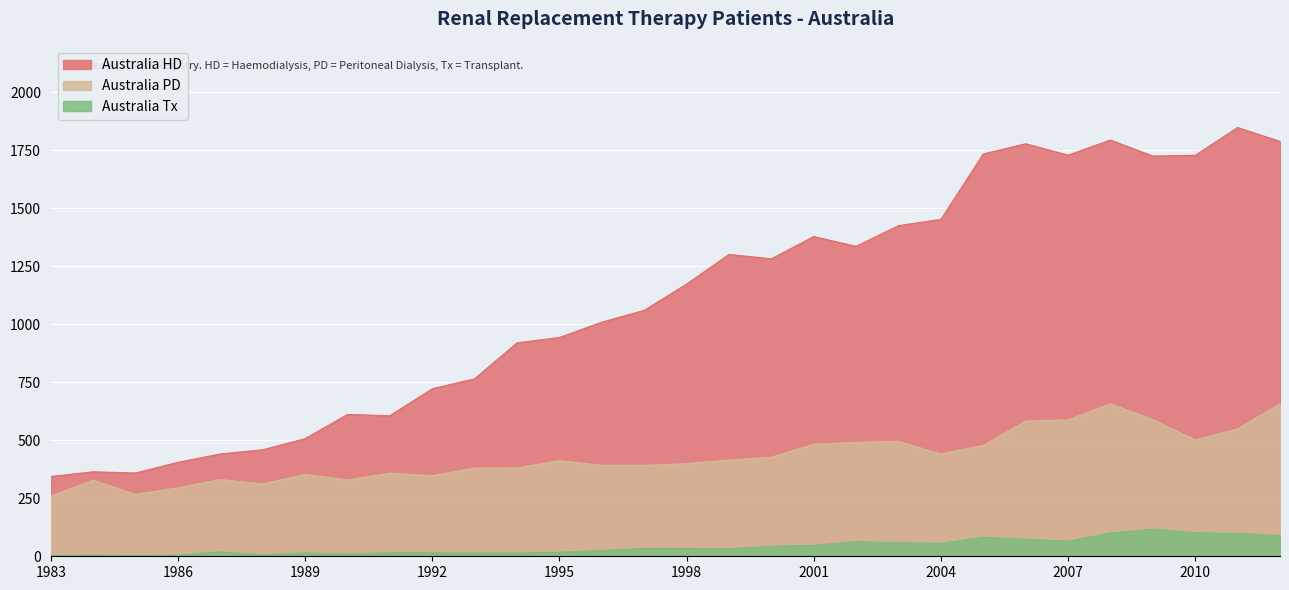

What is the lowest value of the Australia PD series?

259